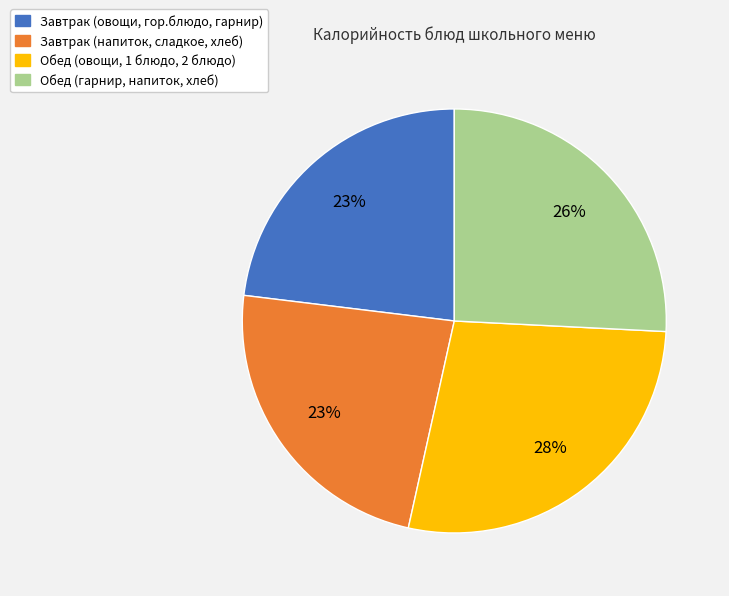

Does any single category account for the majority?

No